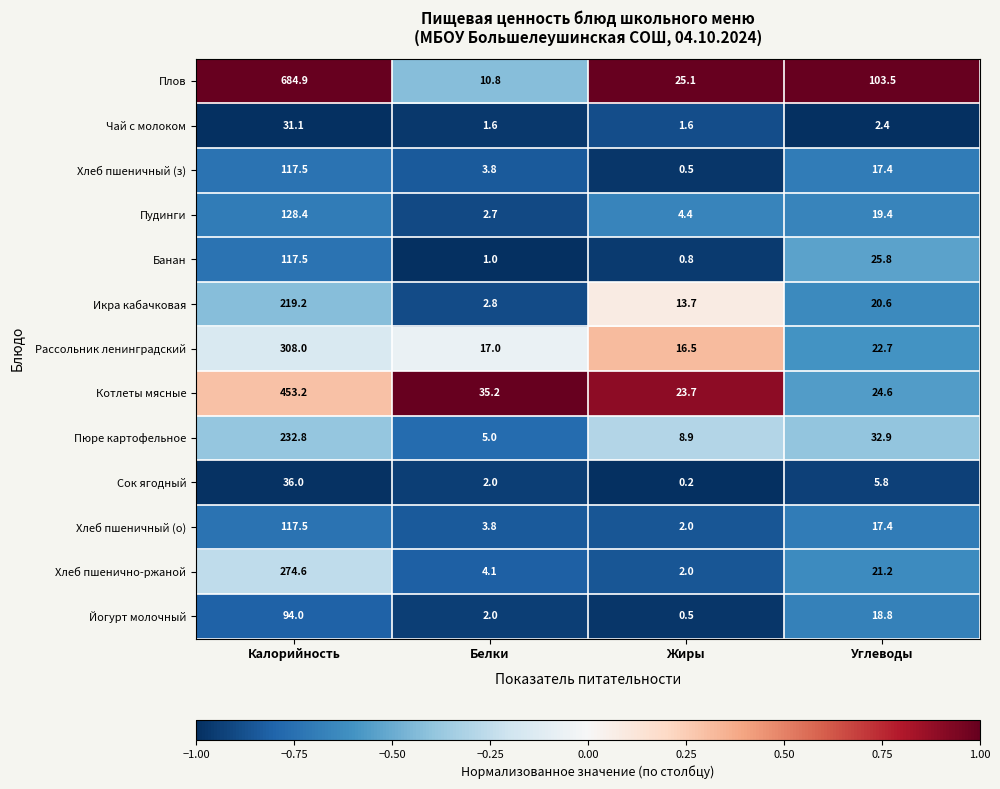

At which label does Банан first exceed 25?

Калорийность